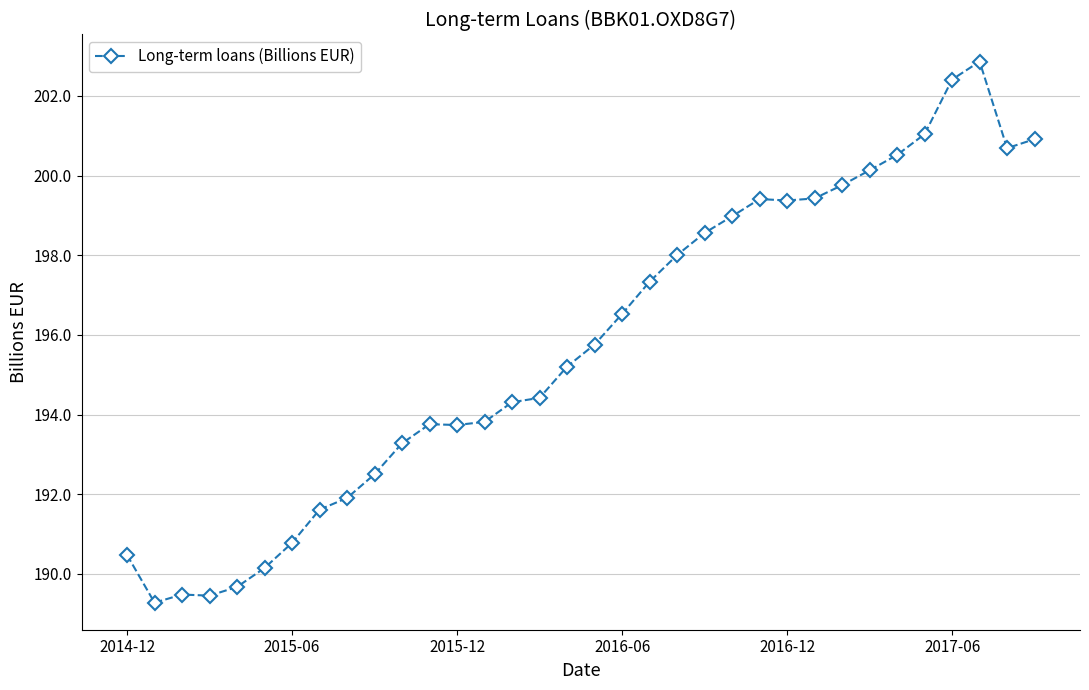

What is the value of the 17th point from the left?

195.2